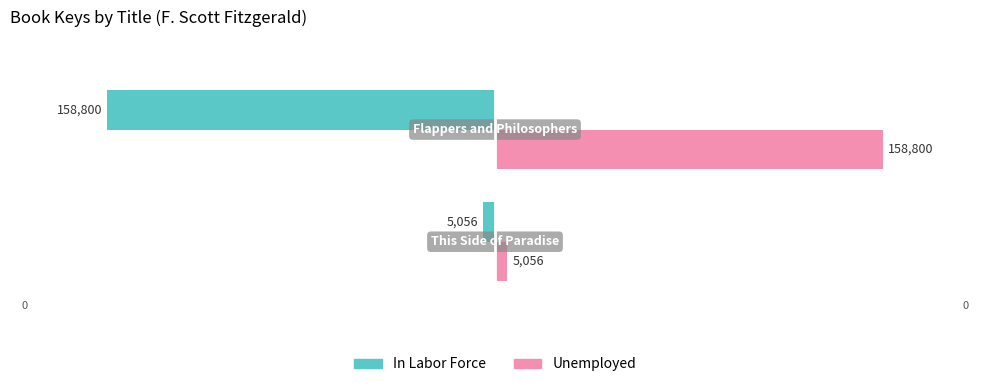

What is the difference between the maximum and minimum values in the In Labor Force series?

153744